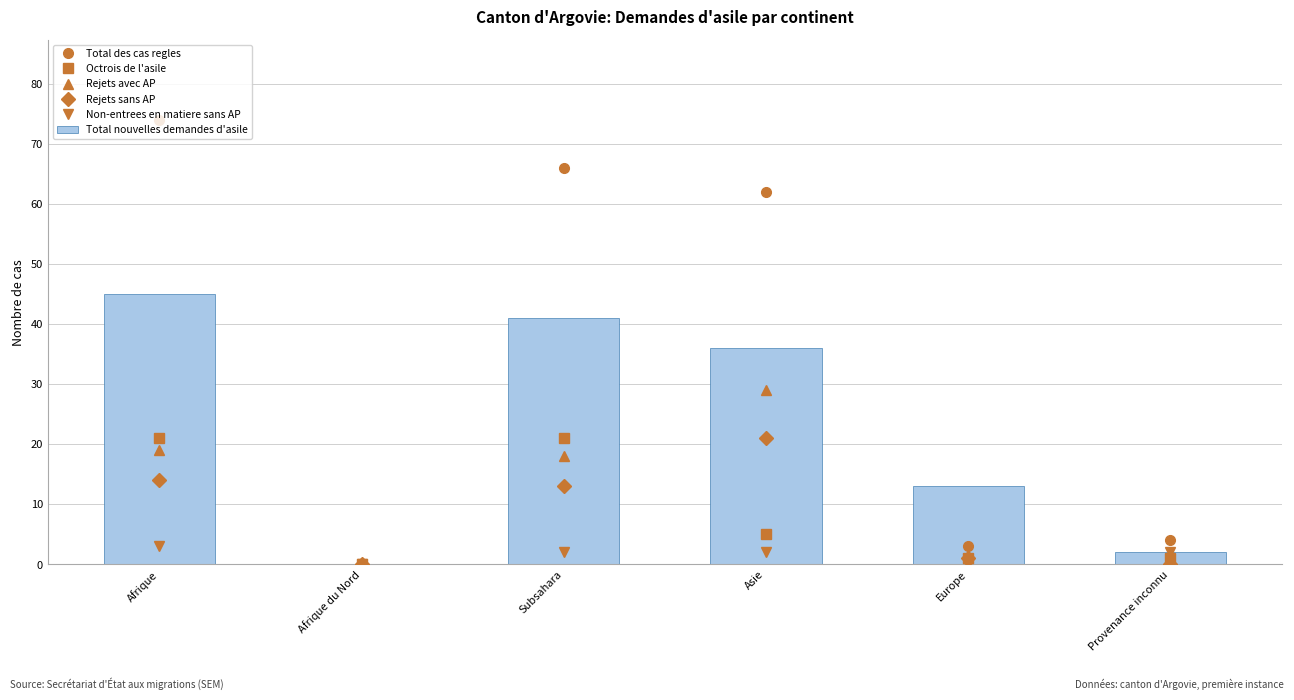

Reading right to left, list all the values displayed in this chart.

Total des cas regles: 4	3	62	66	0	74
Octrois de l'asile: 1	1	5	21	0	21
Rejets avec AP: 1	1	29	18	0	19
Rejets sans AP: 0	1	21	13	0	14
Non-entrees en matiere sans AP: 2	0	2	2	0	3
Total nouvelles demandes d'asile: 2	13	36	41	0	45